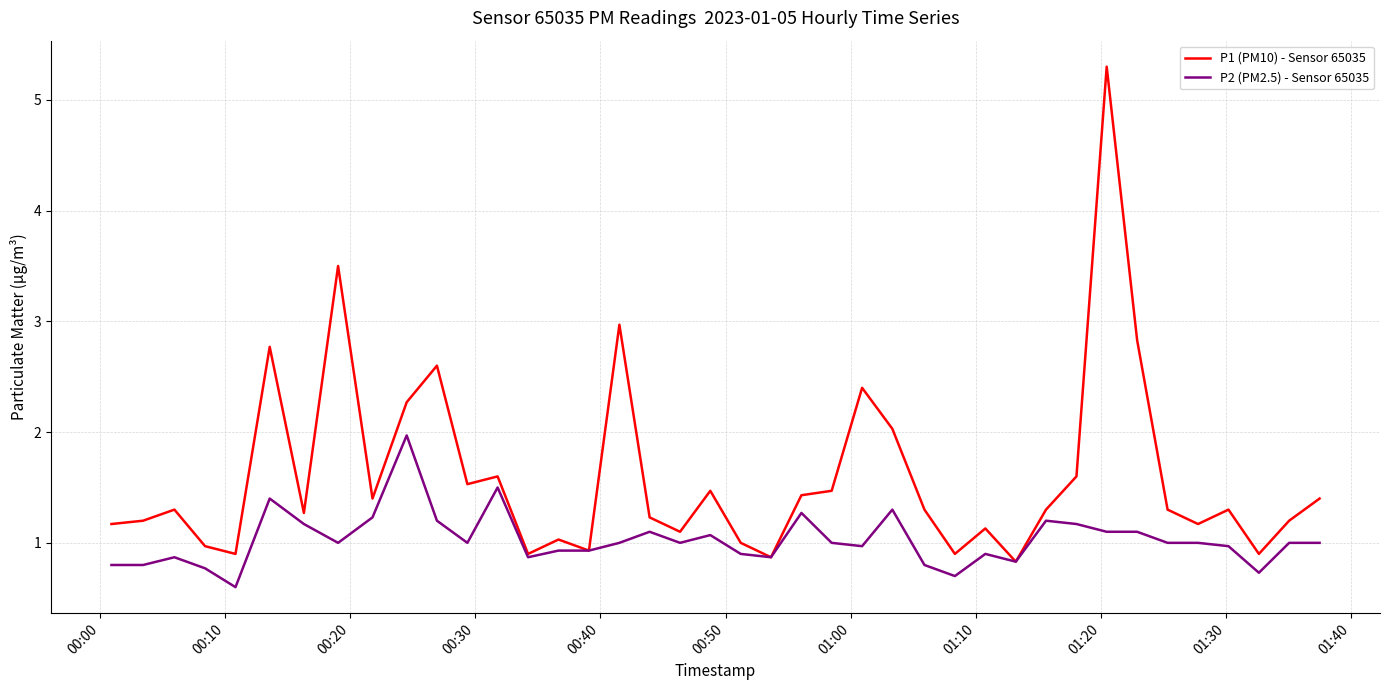

Which series has the largest total across all categories?

P1 (PM10) - Sensor 65035